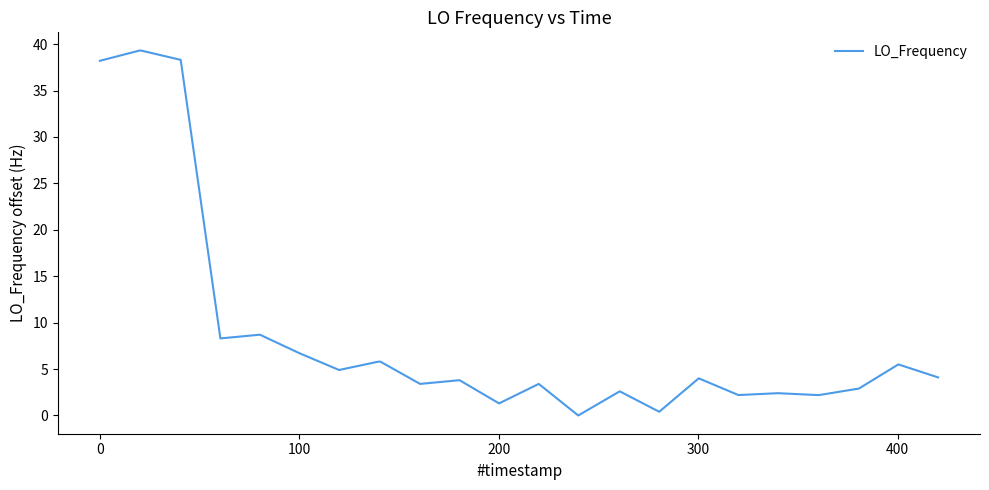

What is the difference between the maximum and minimum values?

39.3